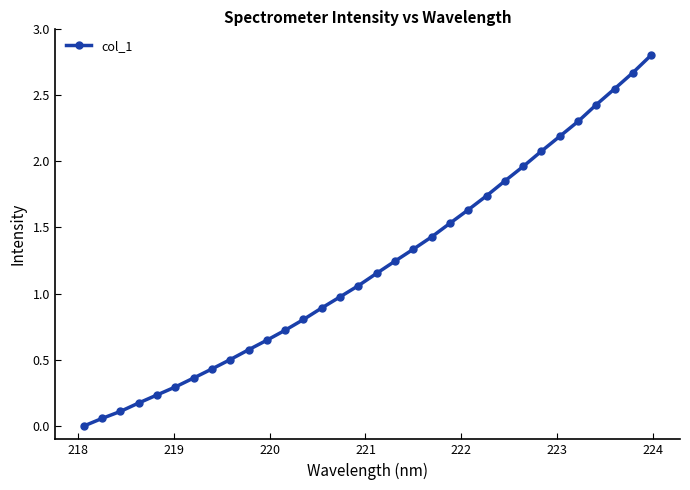

What is the greatest value displayed?

2.8